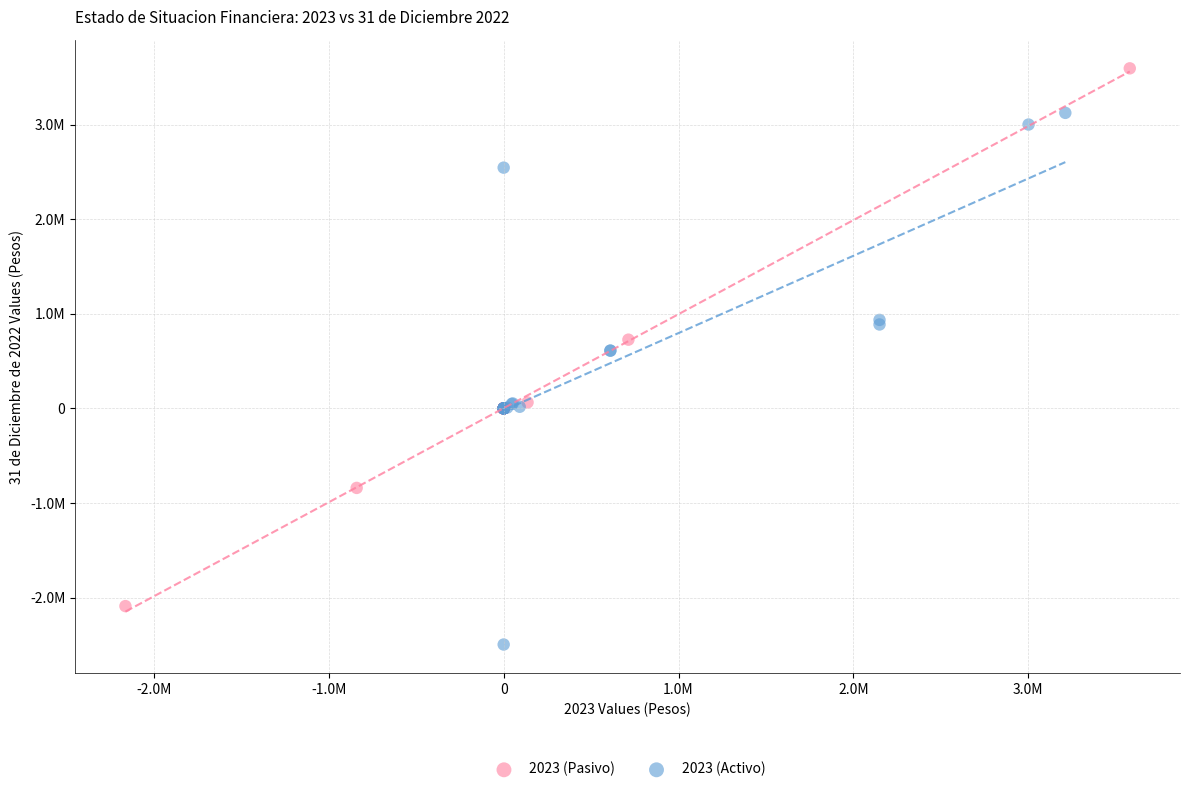

What are all the series names shown in the legend?

2023 (Pasivo), 2023 (Activo)